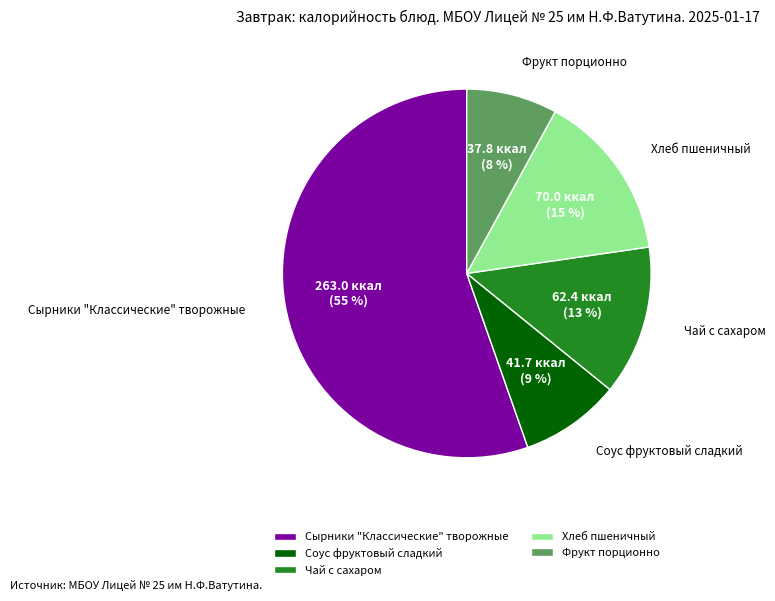

Rank the categories by value from highest to lowest.

Сырники "Классические" творожные, Хлеб пшеничный, Чай с сахаром, Соус фруктовый сладкий, Фрукт порционно